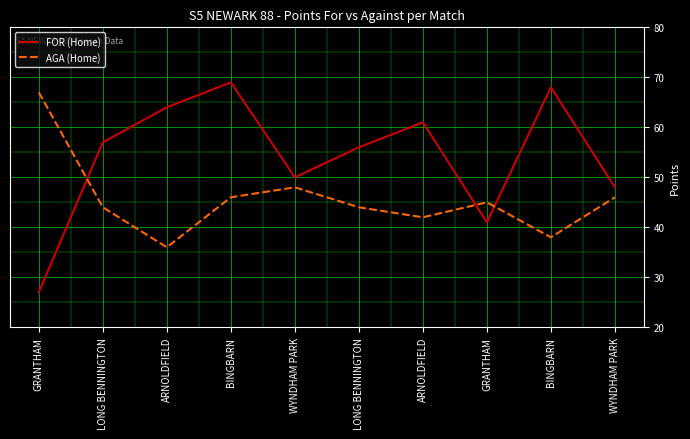

How many lines are shown in the chart?

2